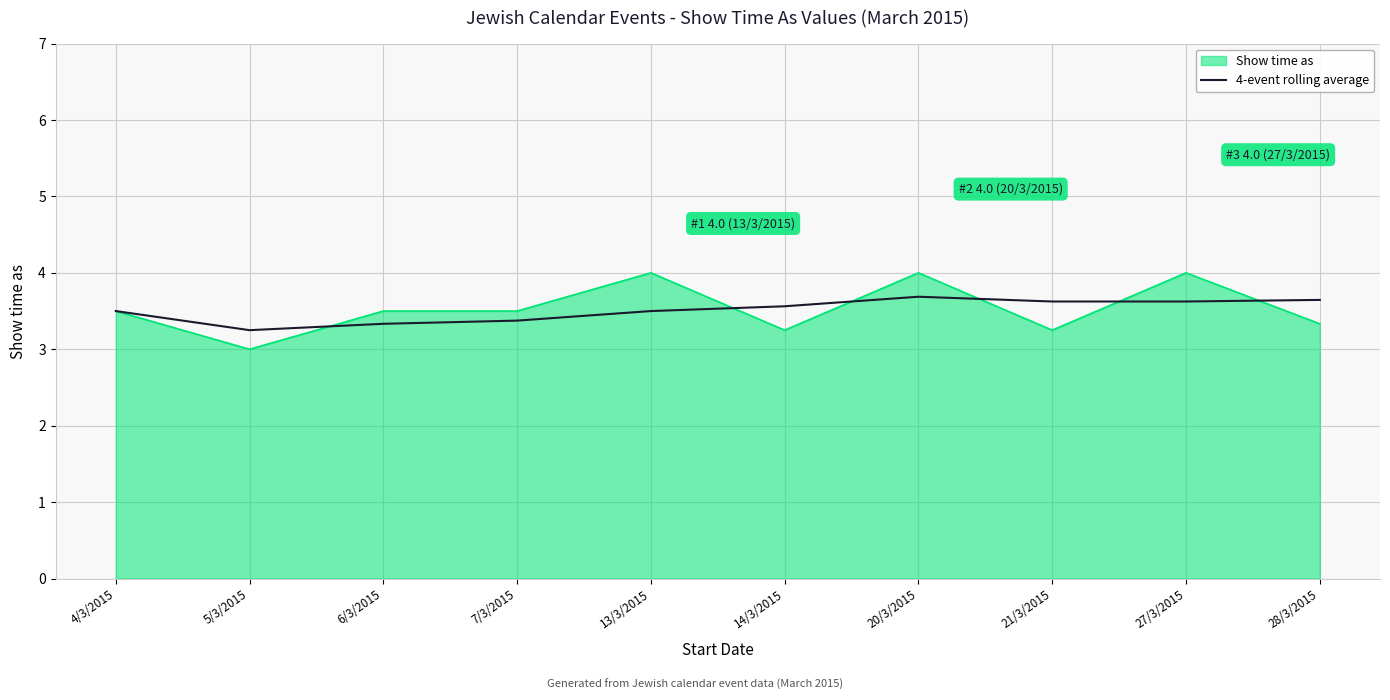

What position from the left is 5/3/2015?

2